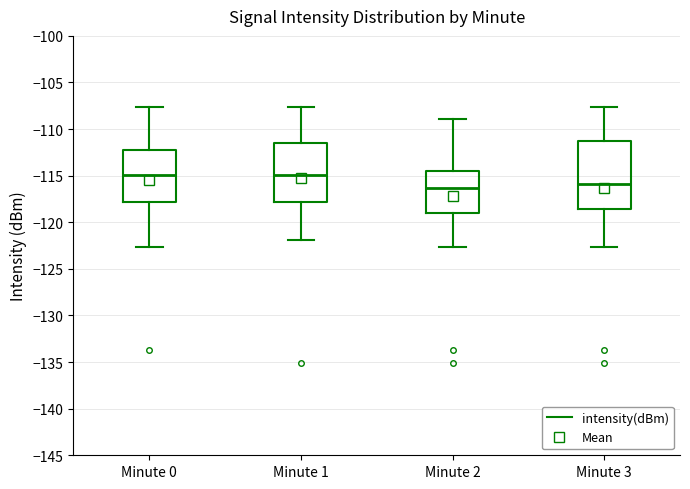

Reading left to right, transcribe this box plot: for each box, give where its median line is, the range the box spans, and where its two whiskers end, as read against the y-axis. The values are not printed on the chart, so give them approximately, as read against the axis.

Minute 0: median -115.0, box -118.0 to -112.0, whiskers -122.5 to -107.5
Minute 1: median -115.0, box -118.0 to -111.5, whiskers -122.0 to -107.5
Minute 2: median -116.5, box -119.0 to -114.5, whiskers -122.5 to -109.0
Minute 3: median -116.0, box -118.5 to -111.5, whiskers -122.5 to -107.5